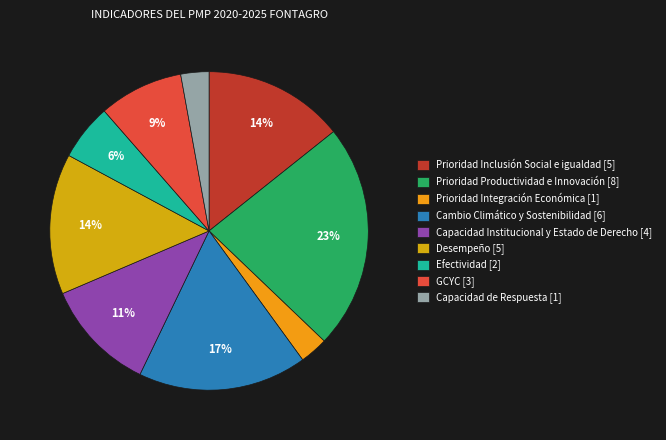

The Capacidad Institucional y Estado de Derecho slice represents 11% of the pie. True or false?

True